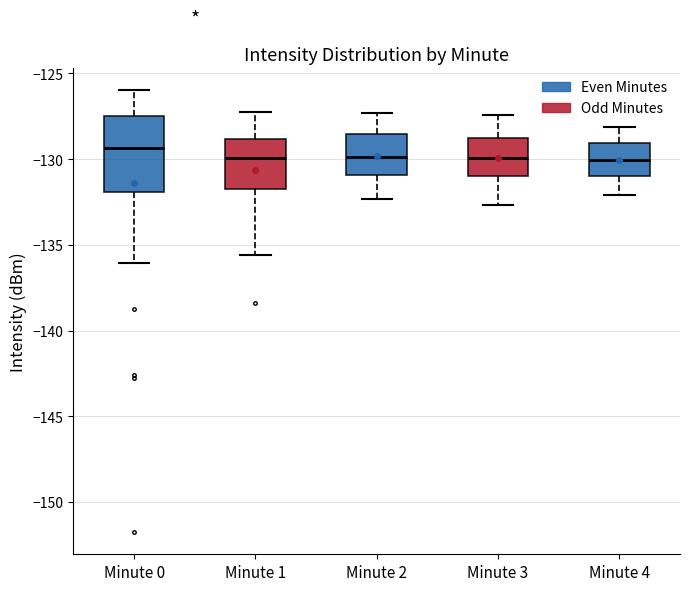

Comparing the boxes themselves (not the whiskers), which one is the tallest?

Minute 0